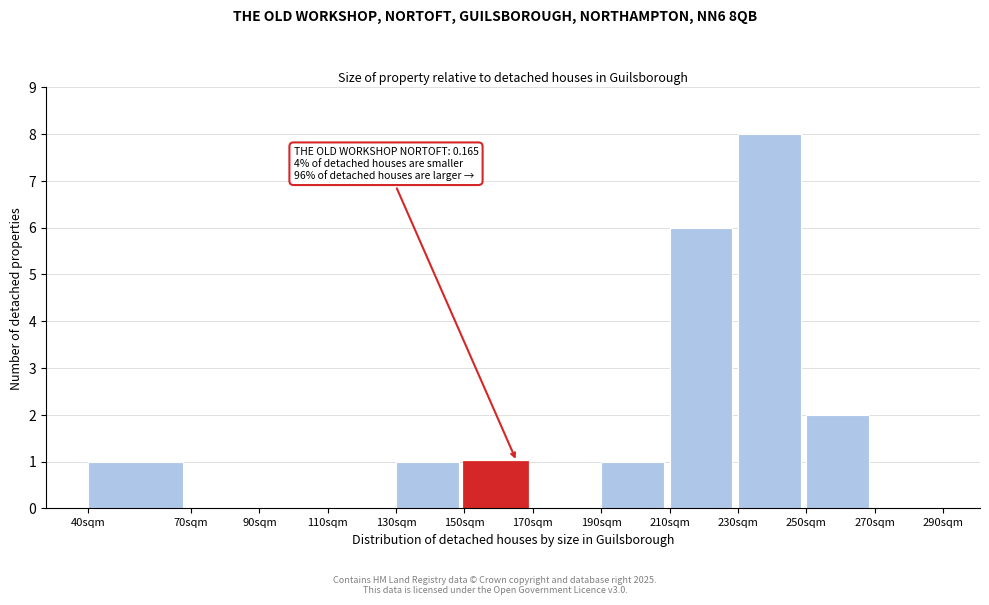

Reading right to left, what are all the values shown in this chart?

270sqm=0	250sqm=2	230sqm=8	210sqm=6	190sqm=1	170sqm=0	150sqm=1	130sqm=1	110sqm=0	90sqm=0	70sqm=0	40sqm=1